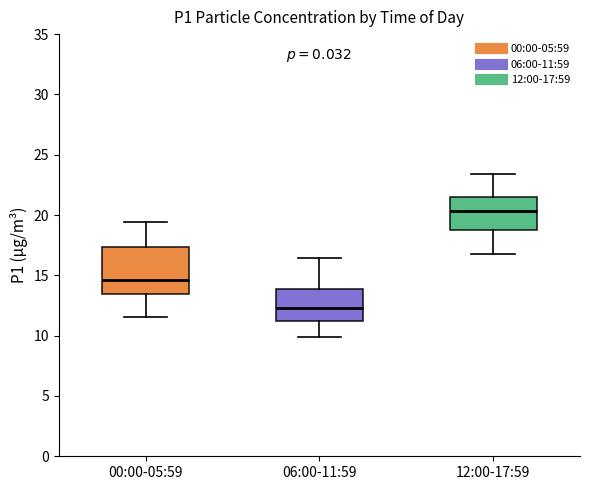

Which box has the highest median line?

12:00-17:59